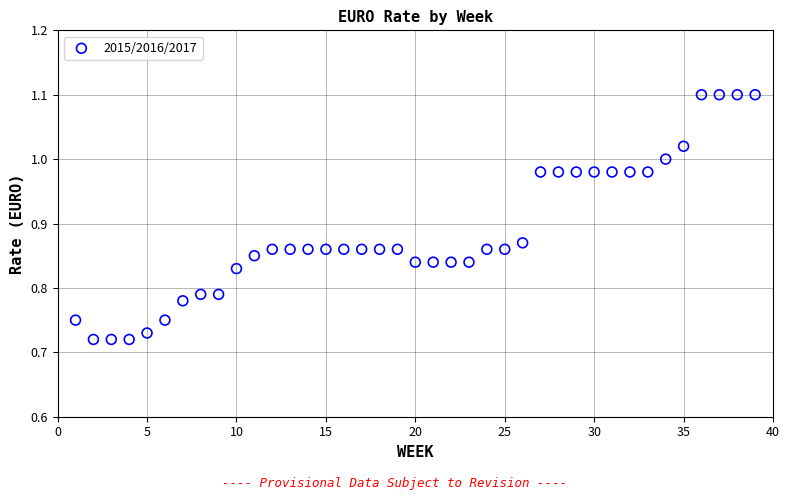

What is the range of Y values (max minus min)?

0.4